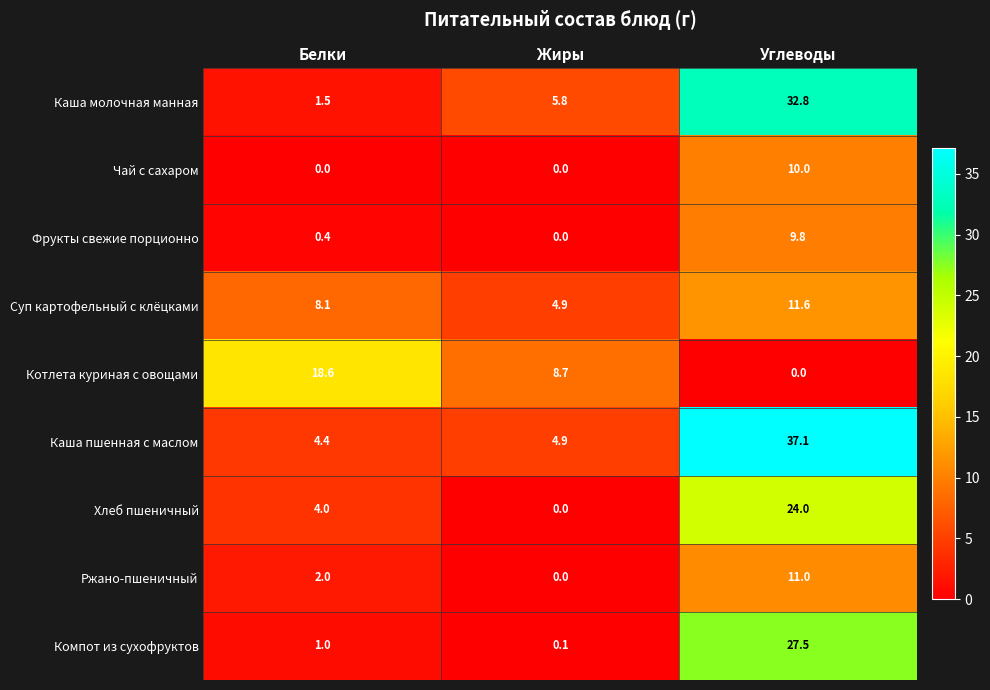

At how many categories does at least one series exceed 4?

3